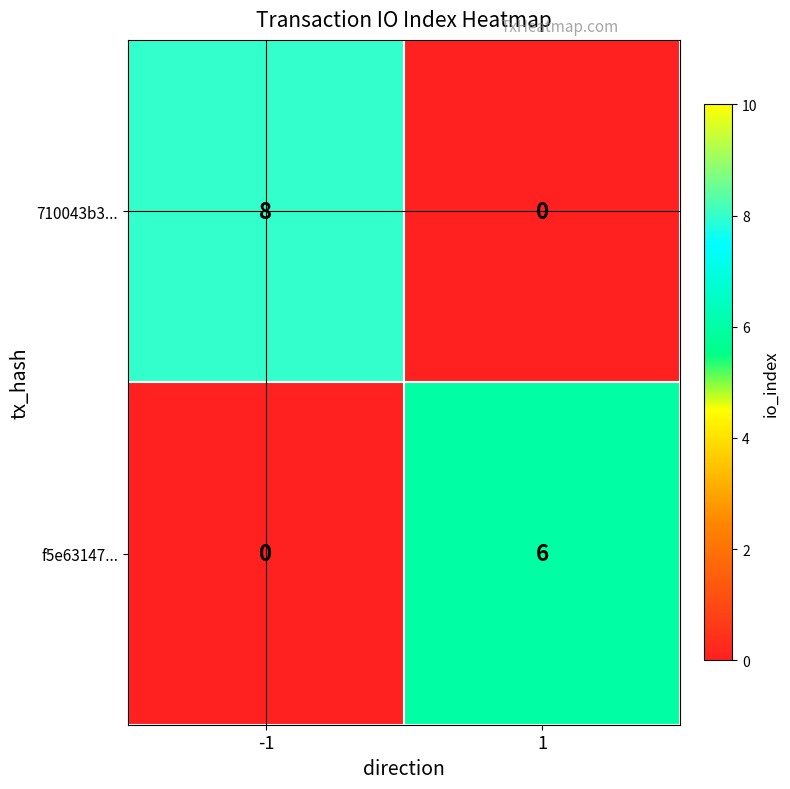

What is the maximum value for f5e63147...?

6